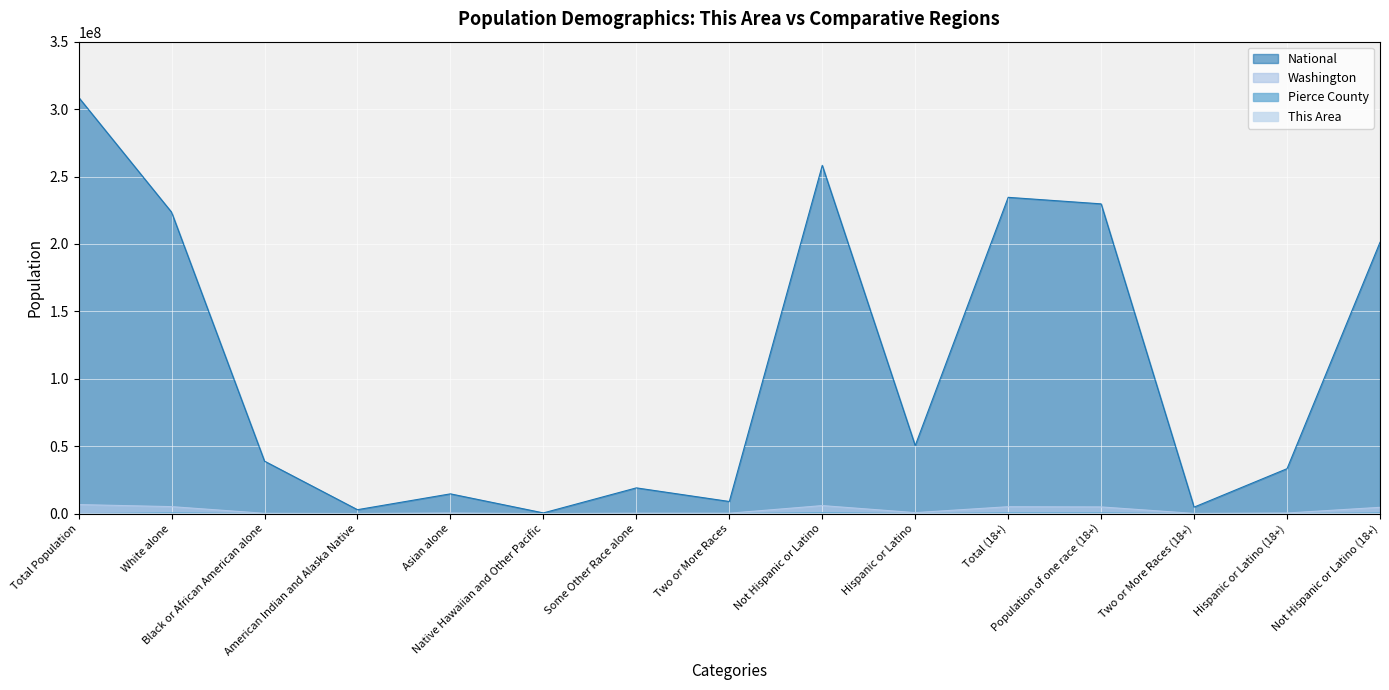

At how many categories does at least one series exceed 276659492?

1